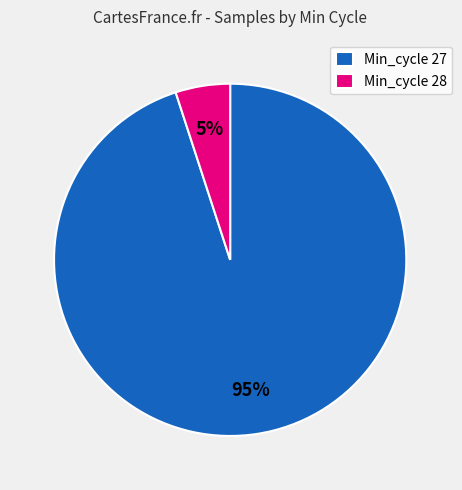

What is the ratio of the value at Min_cycle 27 to the value at Min_cycle 28?

19.0